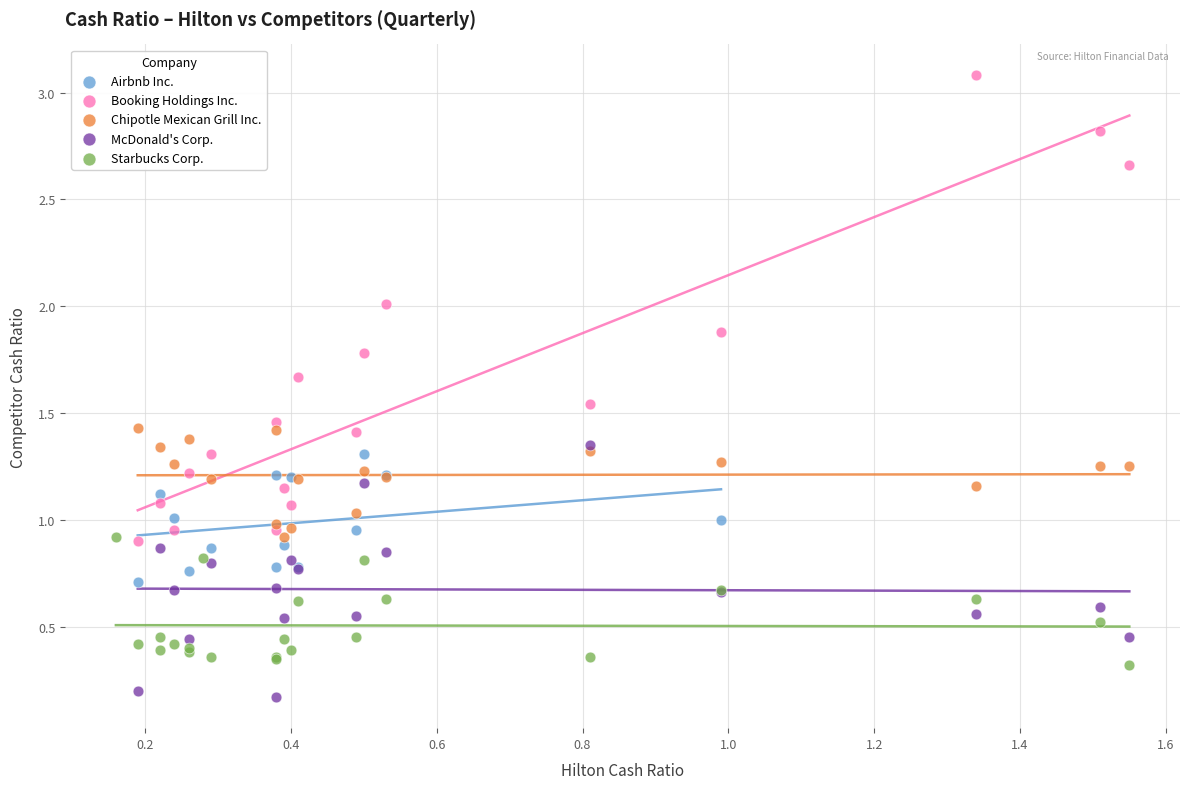

Which series contains the highest Y value?

Booking Holdings Inc.